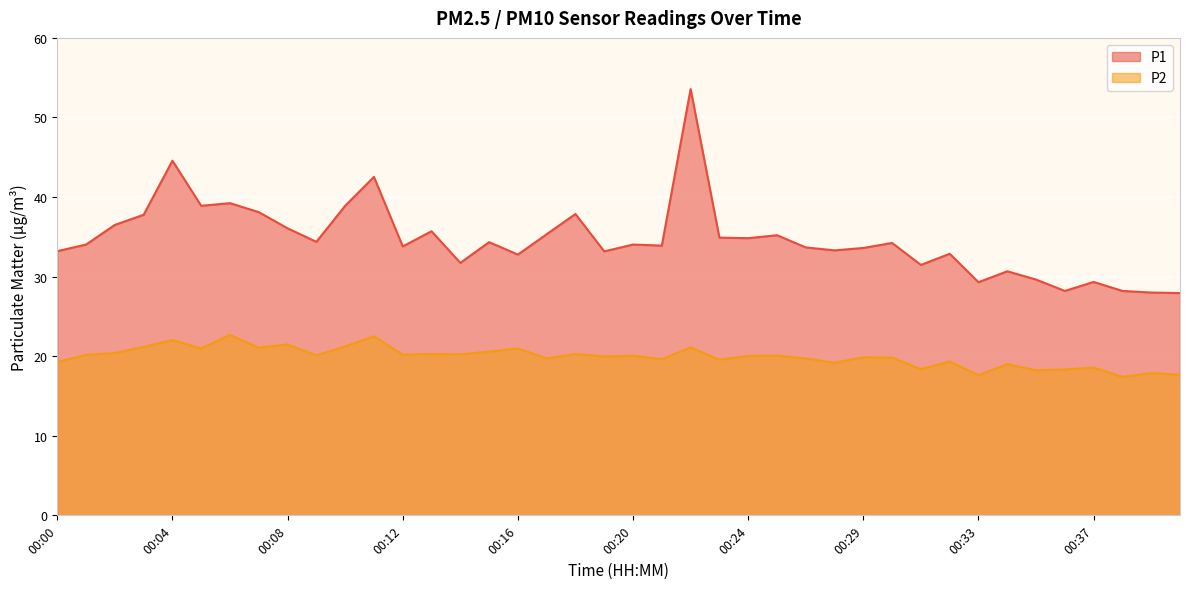

What is the value of the P1 point at the 39th from the left?

28.0